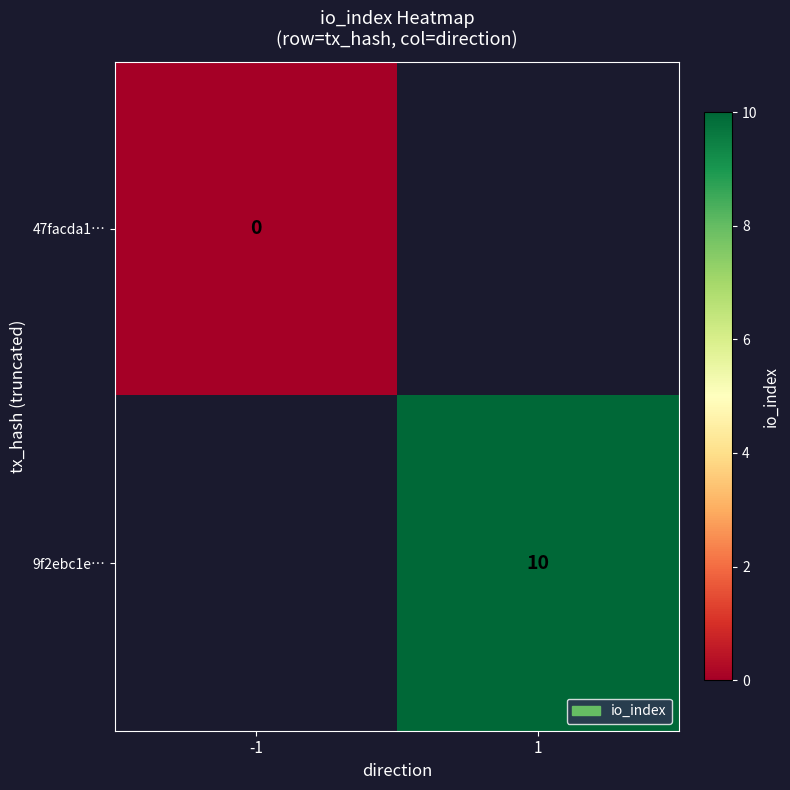

Is it true that 9f2ebc1e… equals 10 at 1?

True